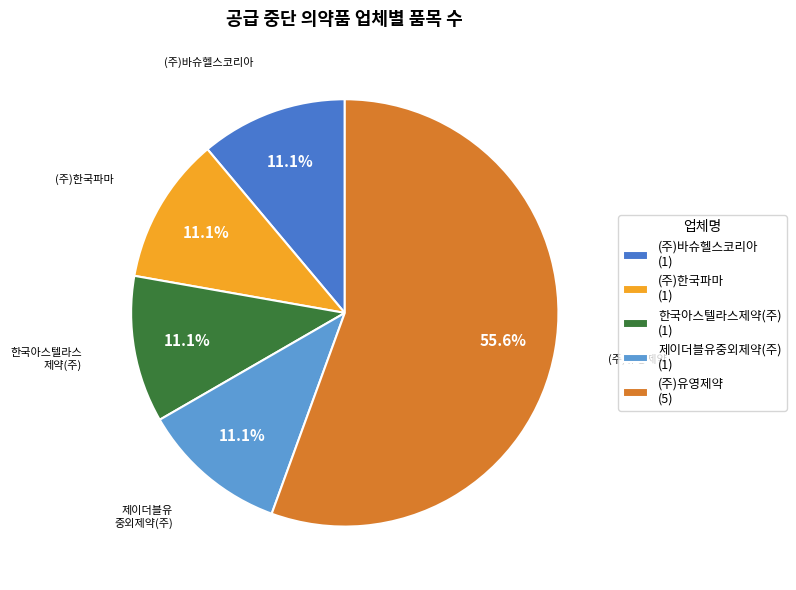

To the nearest percent, what is the difference between the (주)유영제약 and 한국아스텔라스제약(주) slice percentages?

44%